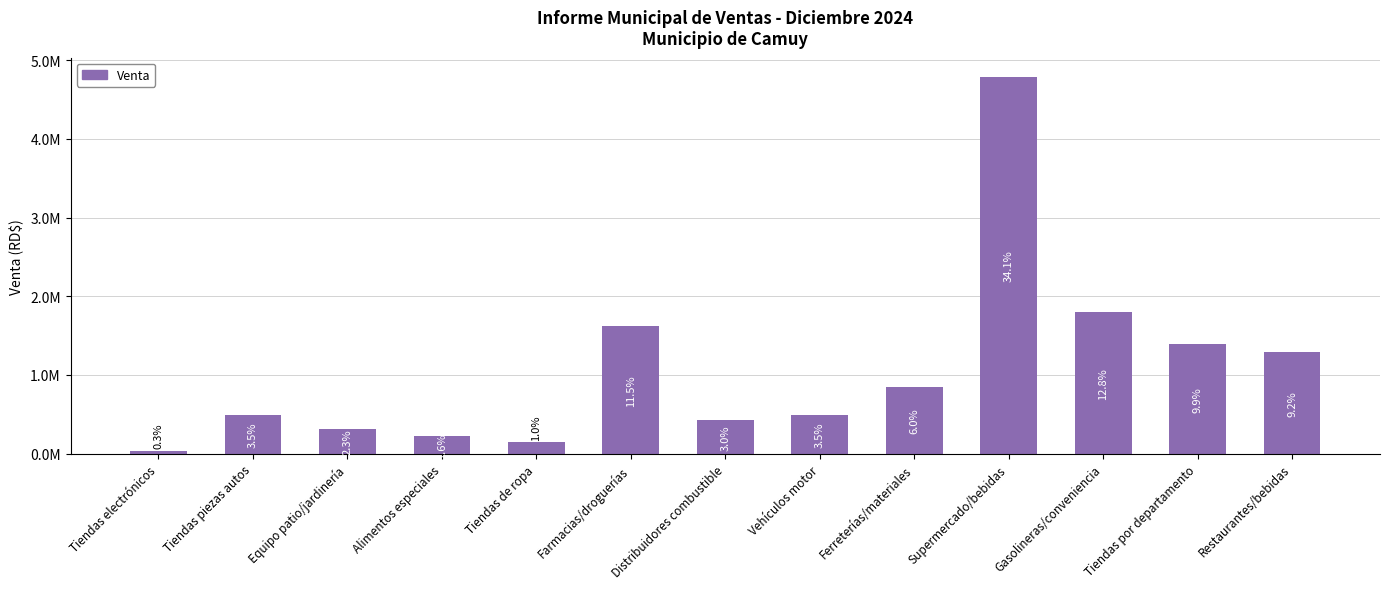

What is the minimum value shown in the chart?

38692.9